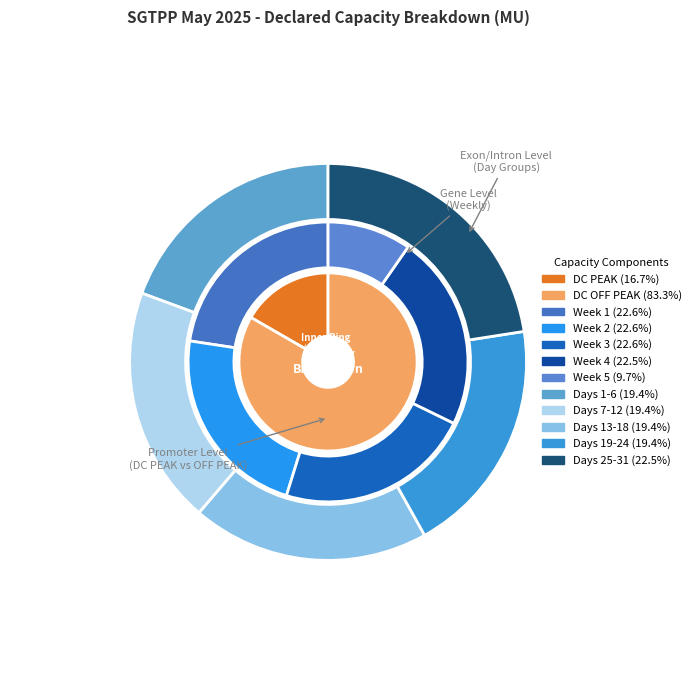

To the nearest percent, what percentage of the pie is 15?

3%